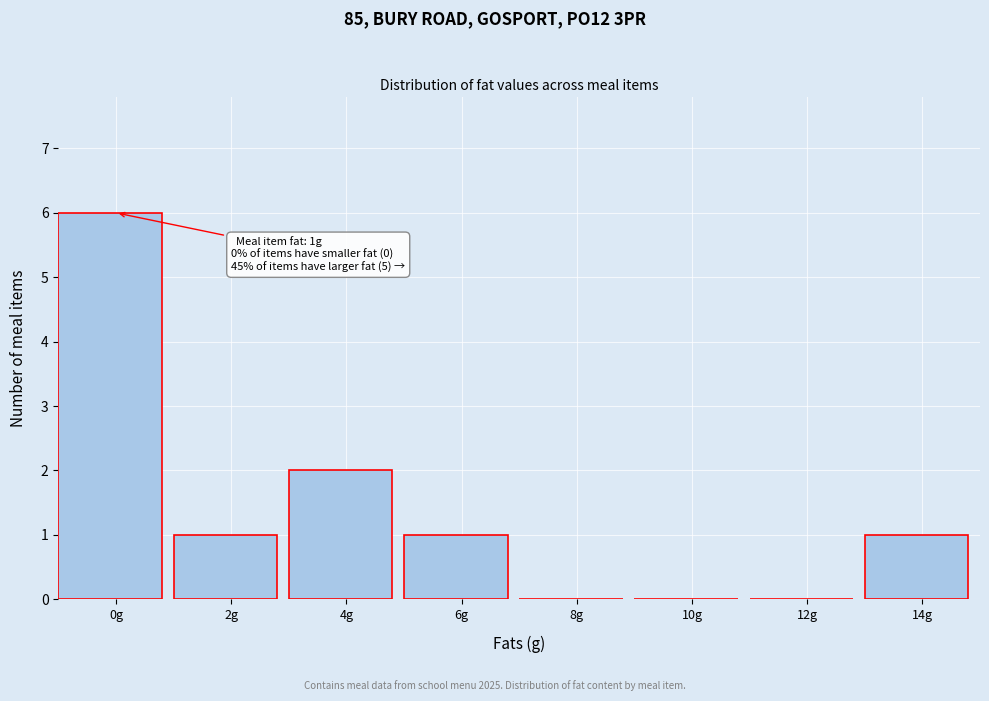

Reading left to right, what are all the values shown in this chart?

0g=6	2g=1	4g=2	6g=1	8g=0	10g=0	12g=0	14g=1